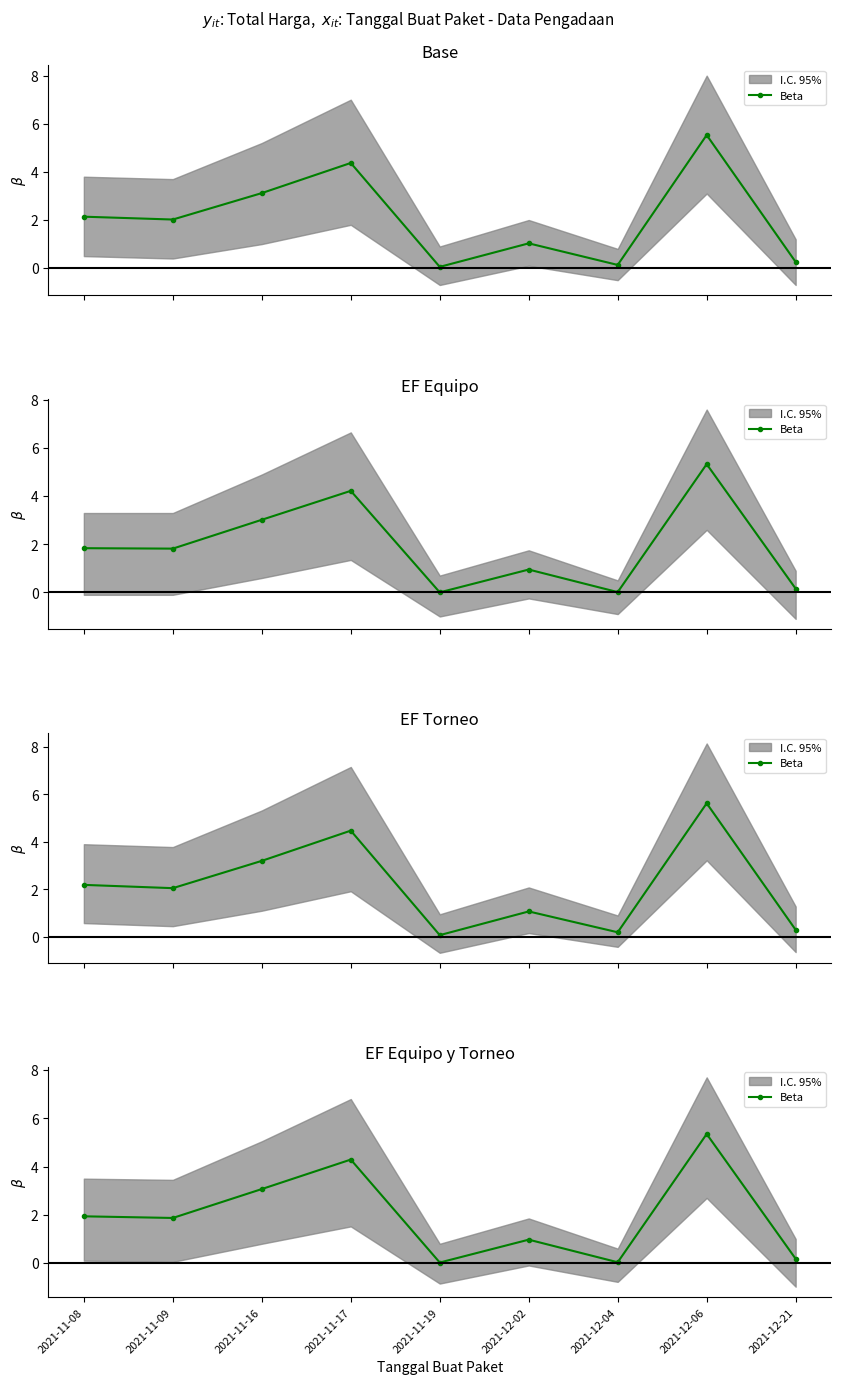

How many distinct data groups are displayed?

1